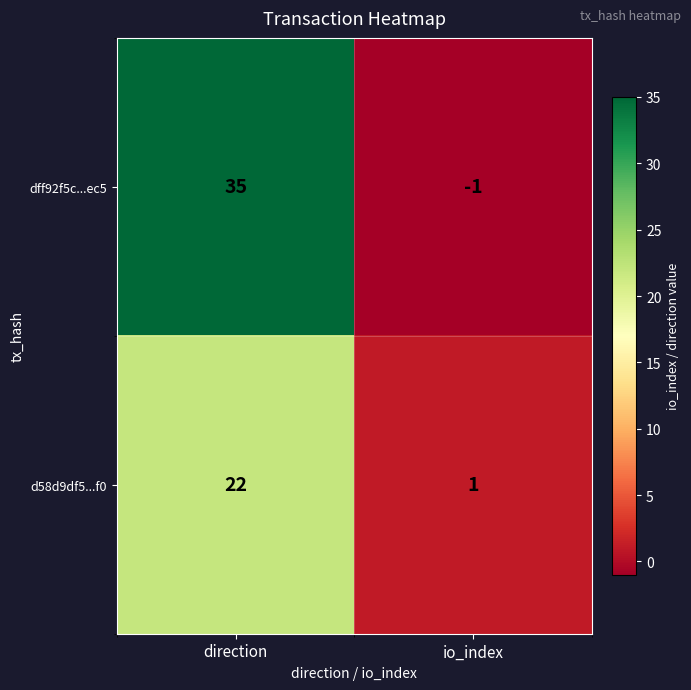

Count the number of categories in the chart.

2